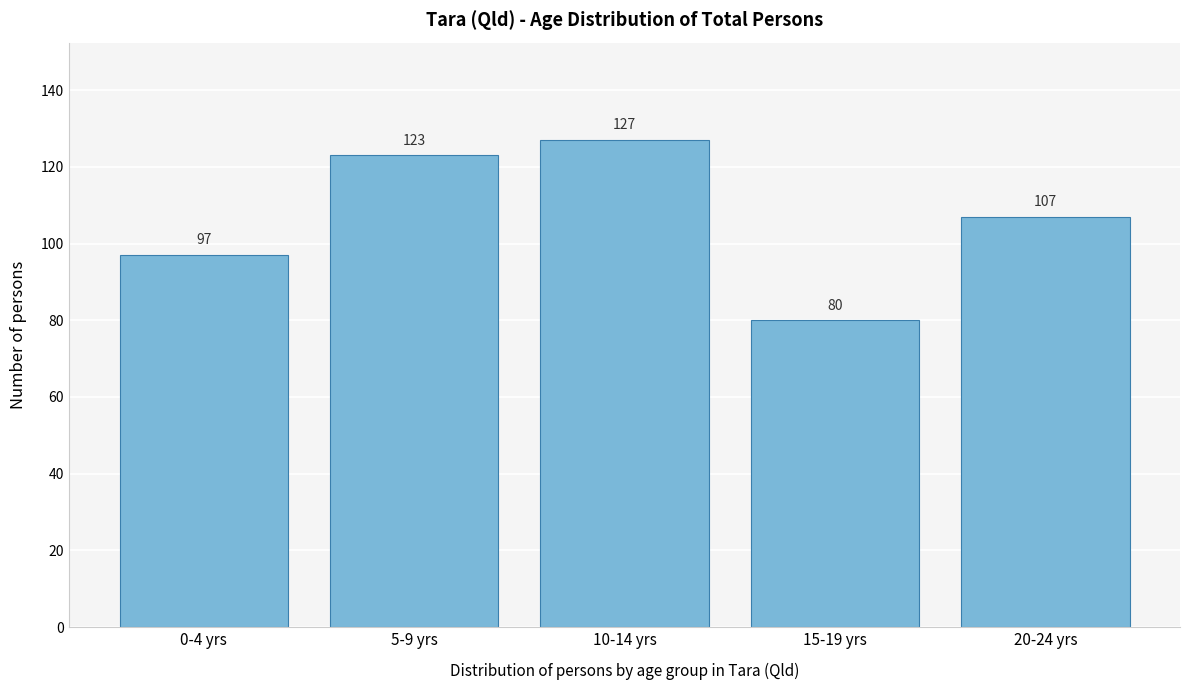

Reading left to right, transcribe all the data shown in this chart.

0-4 yrs=97	5-9 yrs=123	10-14 yrs=127	15-19 yrs=80	20-24 yrs=107